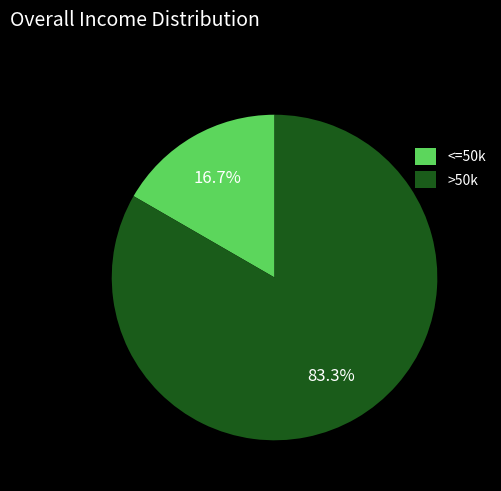

Approximately how many times larger is the value at >50k compared to <=50k?

5.0